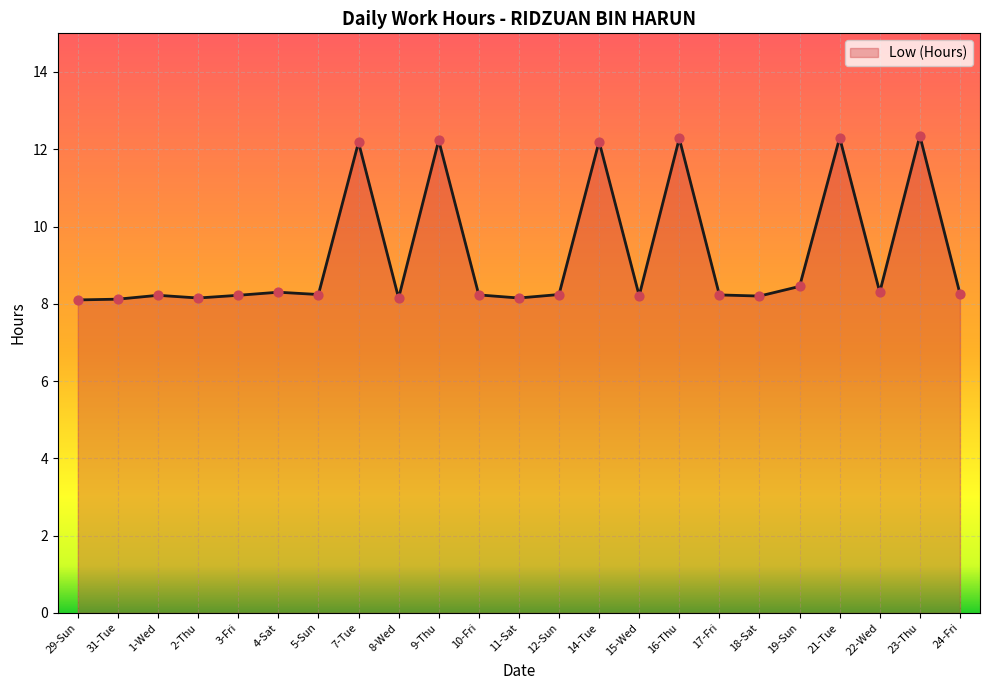

Approximately how many times larger is the value at 24-Fri compared to 7-Tue?

0.7